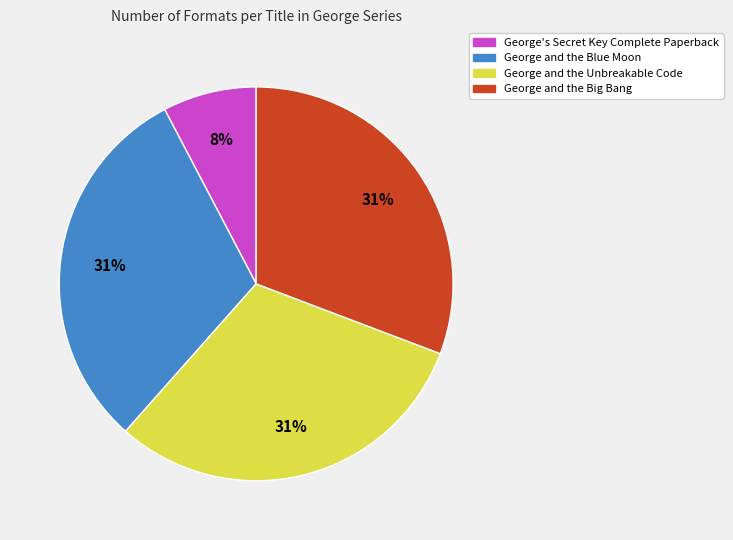

Do George's Secret Key Complete Paperback and George and the Big Bang together represent more than half of the pie?

No